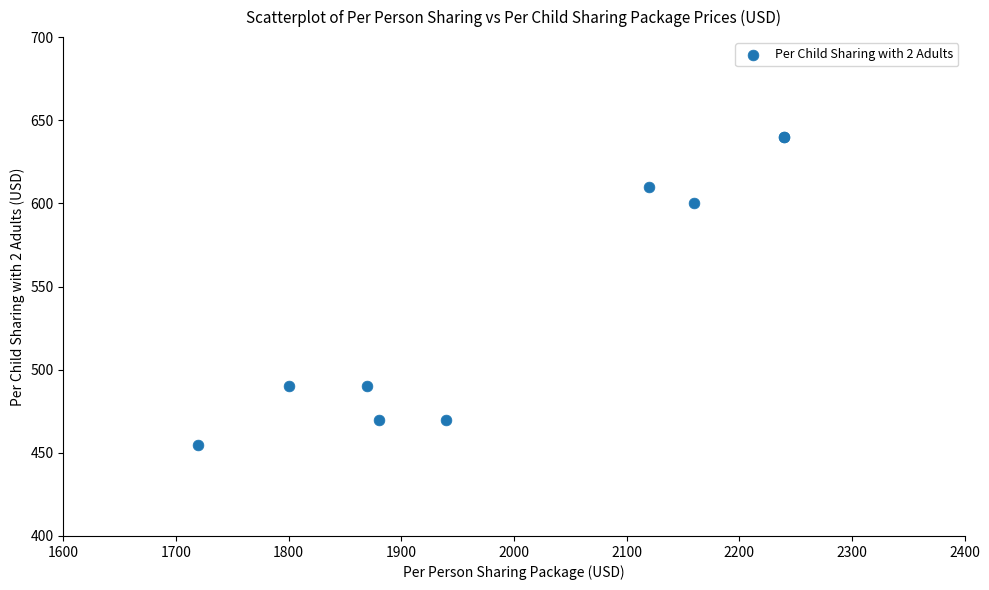

What Y value in the scatter plot is closest to 547?

600